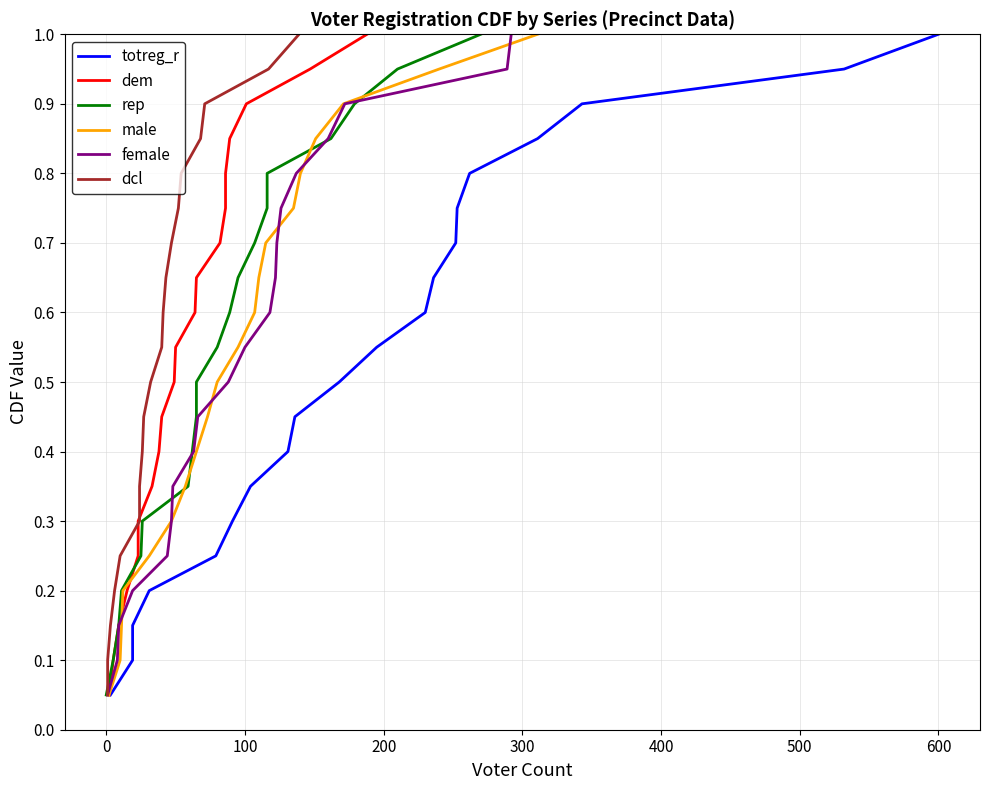

Reading left to right, what are all the values shown in this chart?

totreg_r: 0.1	0.1	0.1	0.2	0.2	0.3	0.3	0.4	0.5	0.5	0.6	0.6	0.7	0.7	0.8	0.8	0.8	0.9	0.9	1.0
dem: 0.1	0.1	0.1	0.2	0.2	0.3	0.3	0.4	0.5	0.5	0.6	0.6	0.7	0.7	0.8	0.8	0.8	0.9	0.9	1.0
rep: 0.1	0.1	0.1	0.2	0.2	0.3	0.3	0.4	0.5	0.5	0.6	0.6	0.7	0.7	0.8	0.8	0.8	0.9	0.9	1.0
male: 0.1	0.1	0.1	0.2	0.2	0.3	0.3	0.4	0.5	0.5	0.6	0.6	0.7	0.7	0.8	0.8	0.8	0.9	0.9	1.0
female: 0.1	0.1	0.1	0.2	0.2	0.3	0.3	0.4	0.5	0.5	0.6	0.6	0.7	0.7	0.8	0.8	0.8	0.9	0.9	1.0
dcl: 0.1	0.1	0.1	0.2	0.2	0.3	0.3	0.4	0.5	0.5	0.6	0.6	0.7	0.7	0.8	0.8	0.8	0.9	0.9	1.0